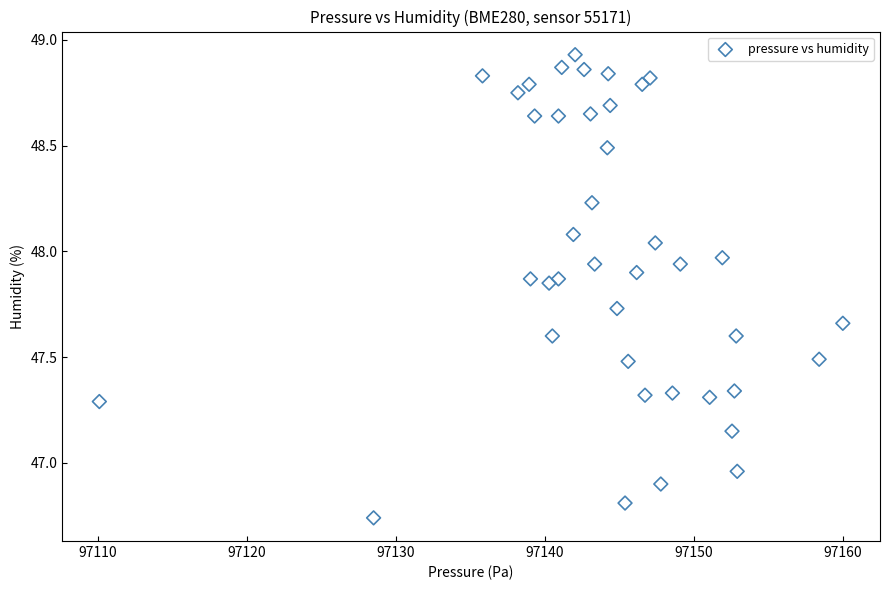

What is the range of Y values (max minus min)?

2.2